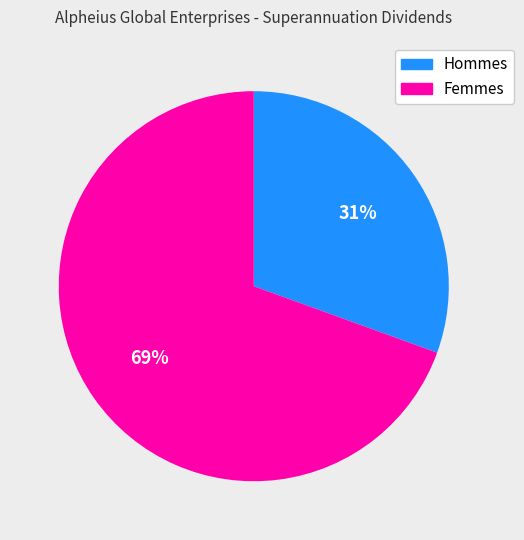

To the nearest percent, what is the average slice percentage?

50%